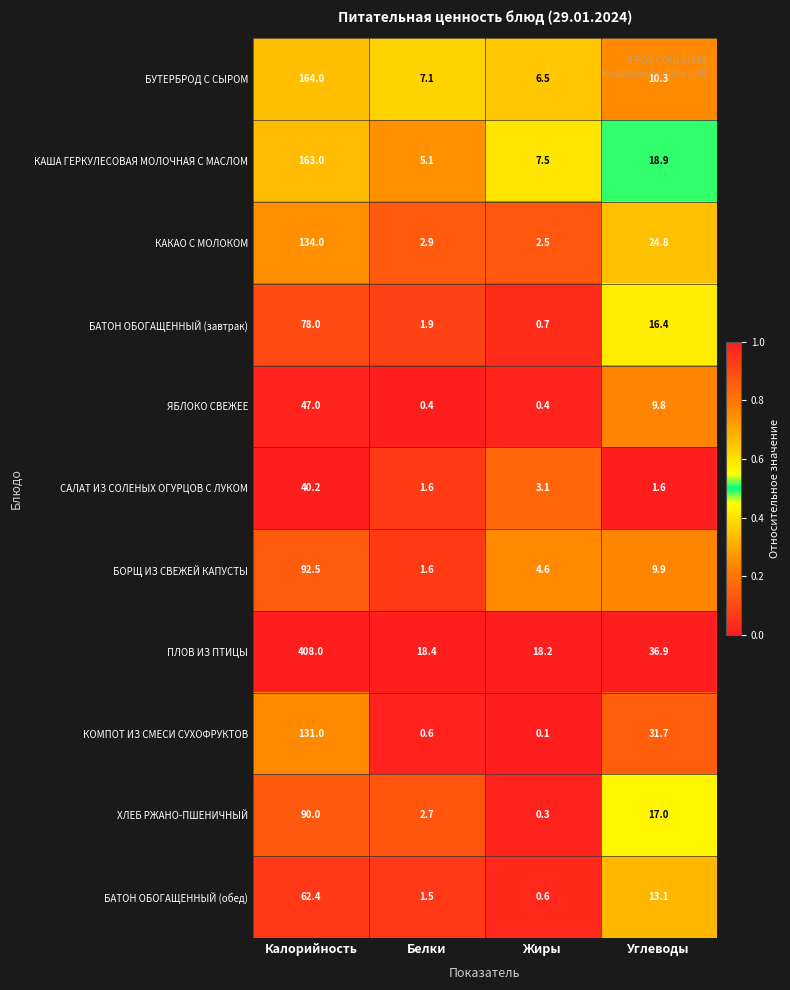

What is the average value of the ЯБЛОКО СВЕЖЕЕ series?

14.4